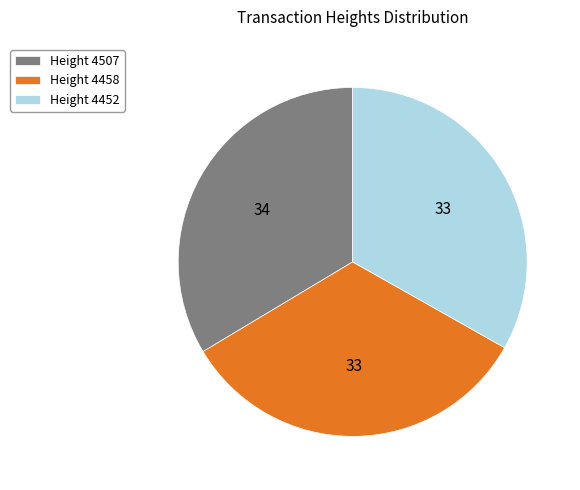

True or false: Height 4507 accounts for 47% of the total.

False